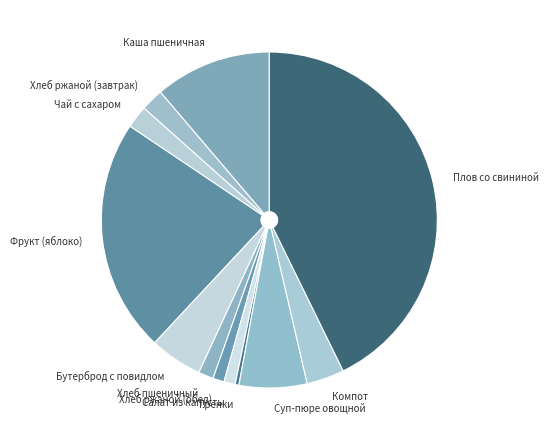

Does any single category account for the majority?

No